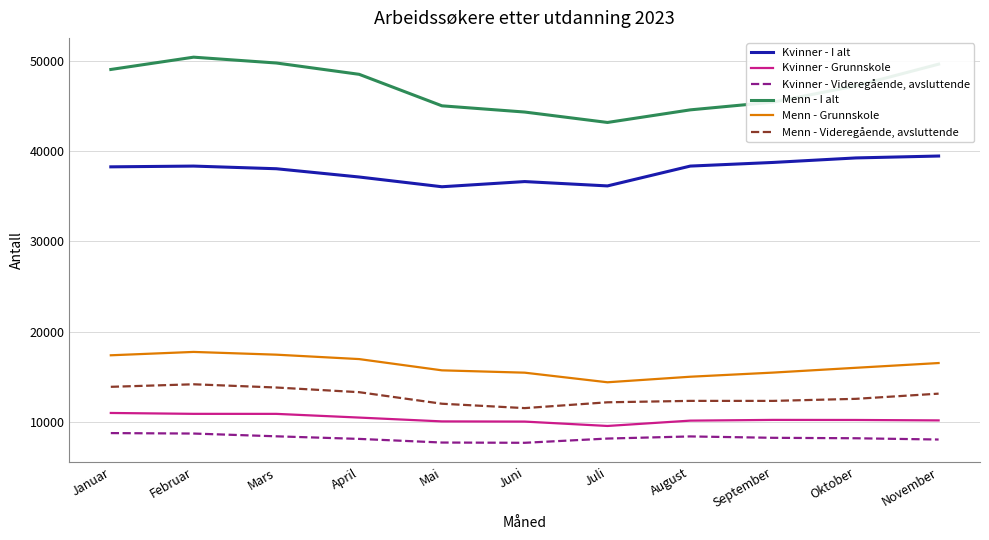

Where does the Menn - Grunnskole series first go above 16041?

Januar